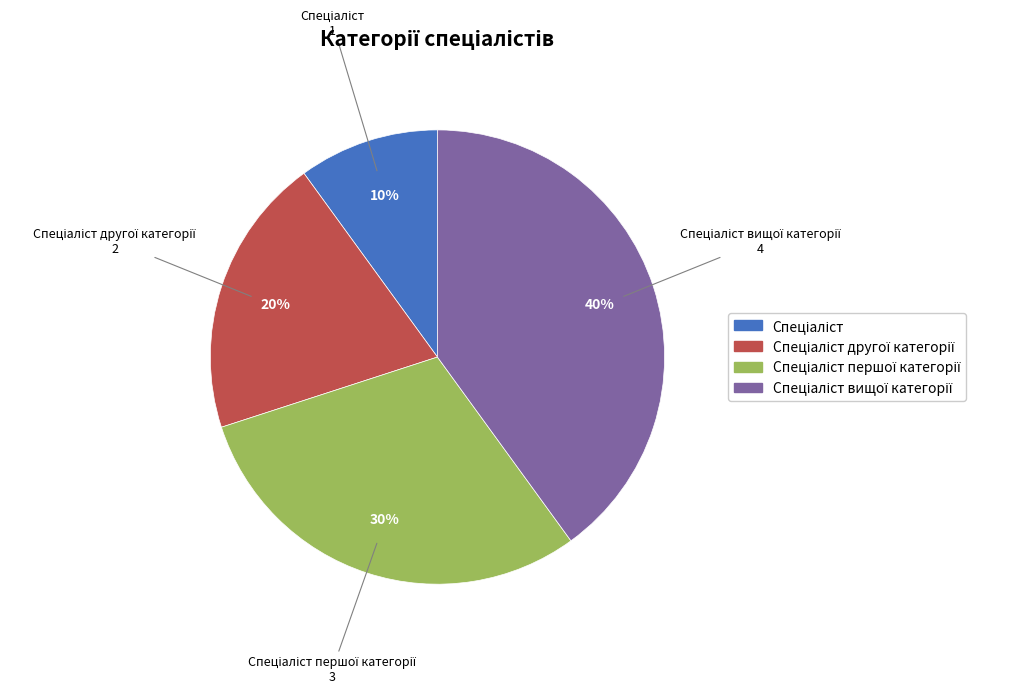

Does any single category account for the majority?

No